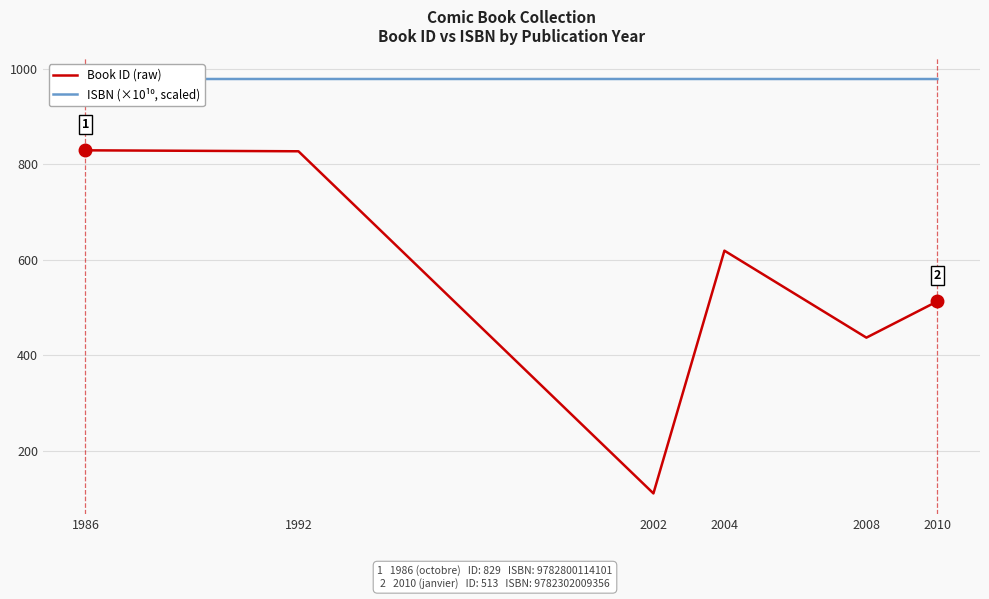

What is the spread (max minus min) of values at 2010?

465.2